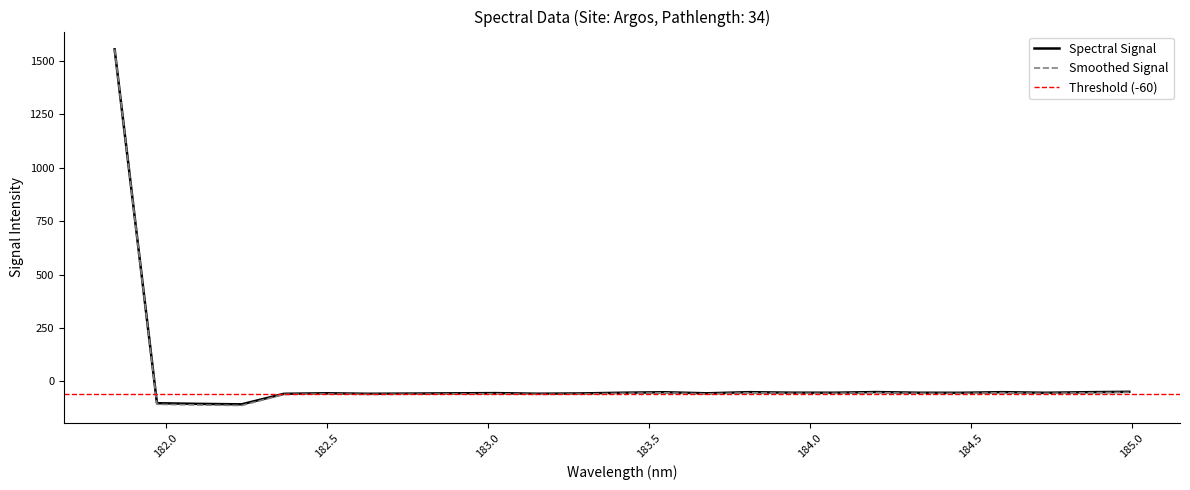

Rank the categories by value from highest to lowest.

181.8418, 184.9911297472, 184.2046578328, 184.5979655002, 183.811206745, 184.8600909338, 183.5488263418, 183.9423730432, 183.4176122368, 184.3357763242, 184.0735234058, 184.7290361848, 184.46687888, 183.0238743082, 182.498667305, 183.6800245112, 182.8925964608, 183.2863821962, 182.7613026778, 183.15513622, 182.6299929592, 182.3673257152, 181.9732053322, 182.1045947288, 182.2359681898